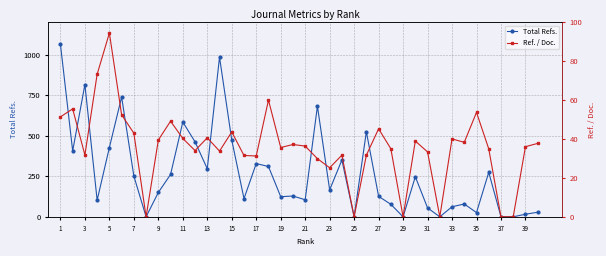

At which category does Total Refs. reach its first local peak?

3